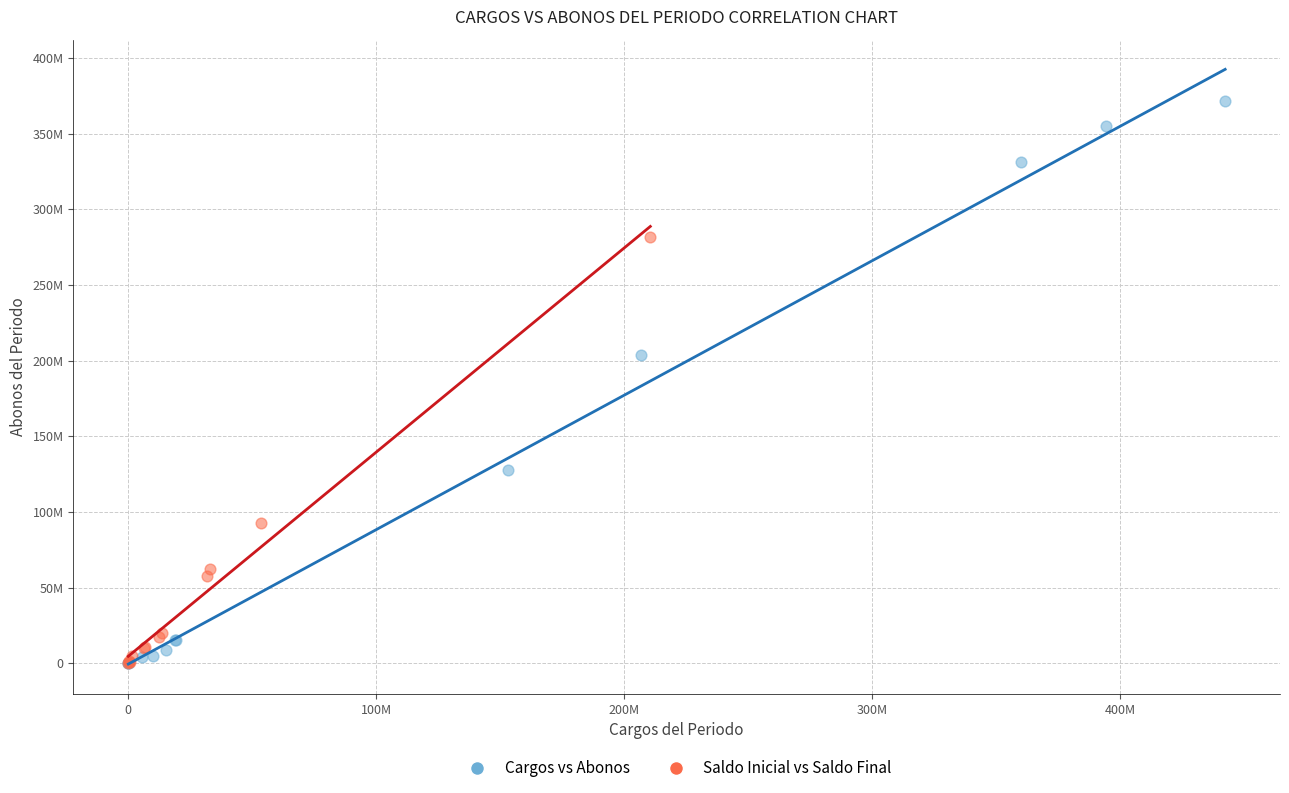

Which series has the largest Y range (max minus min)?

Cargos vs Abonos